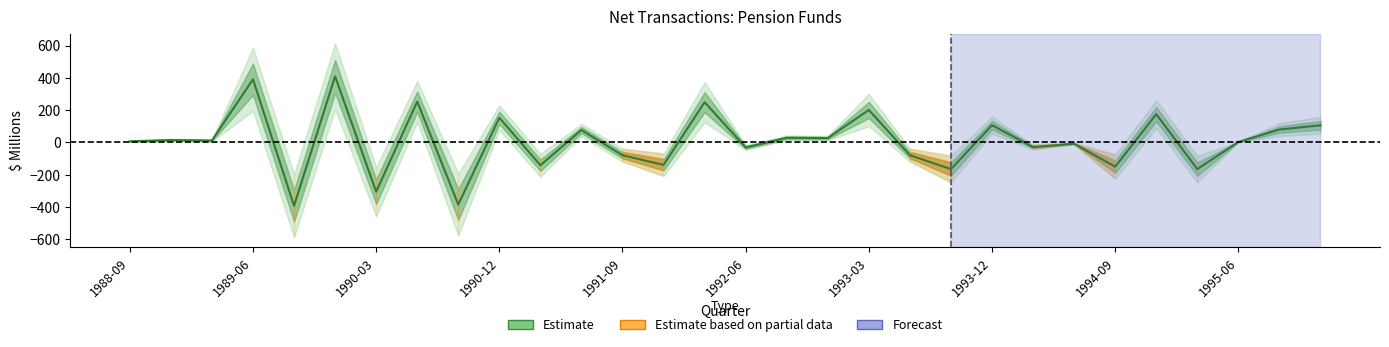

What is the greatest value displayed?

409